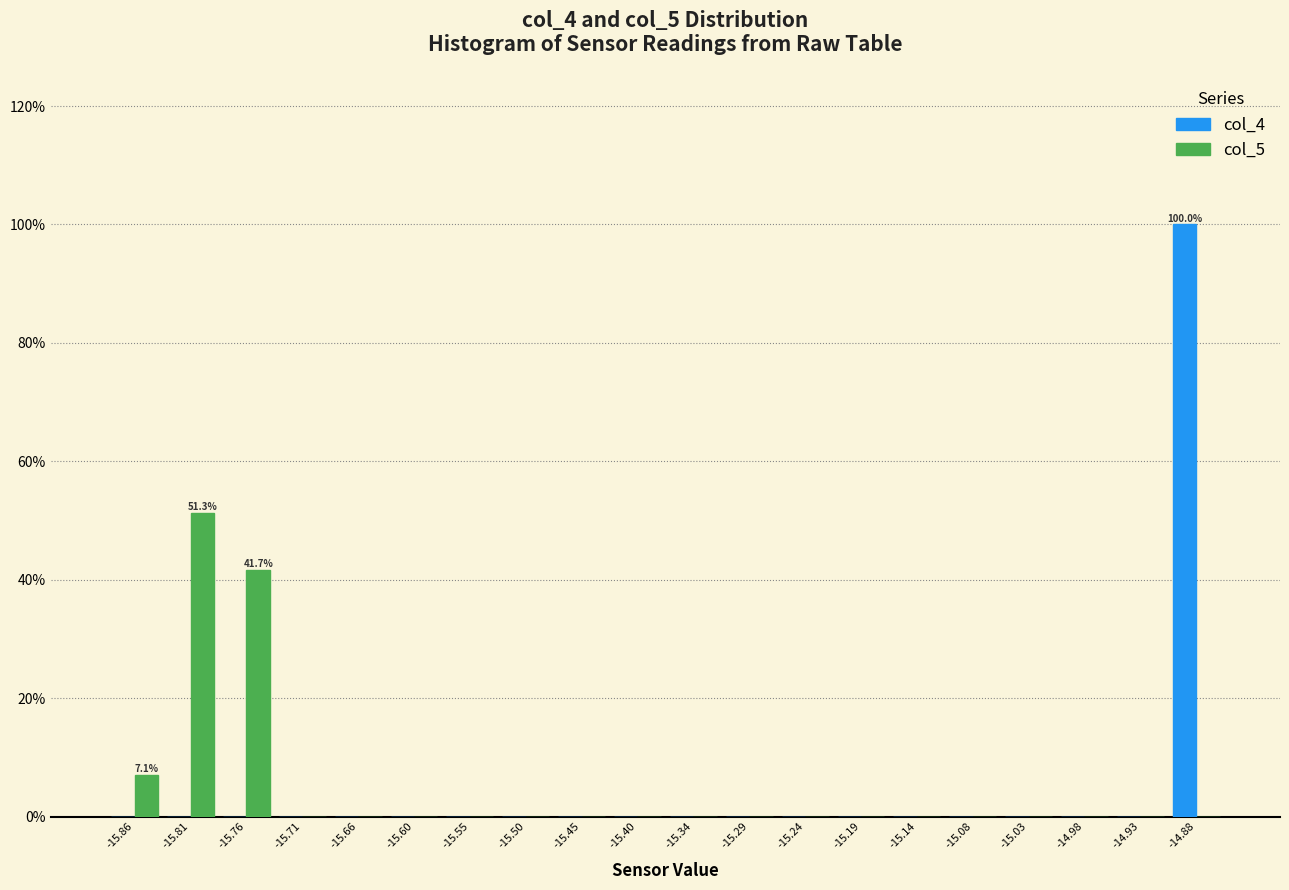

In the col_4 series, which range on the x-axis has the tallest bar?

-14.902 to -14.850